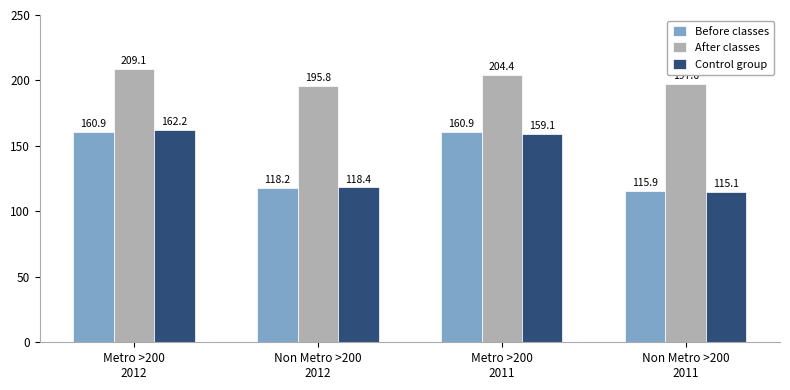

List the series in order of their peak value, lowest first.

Before classes, Control group, After classes